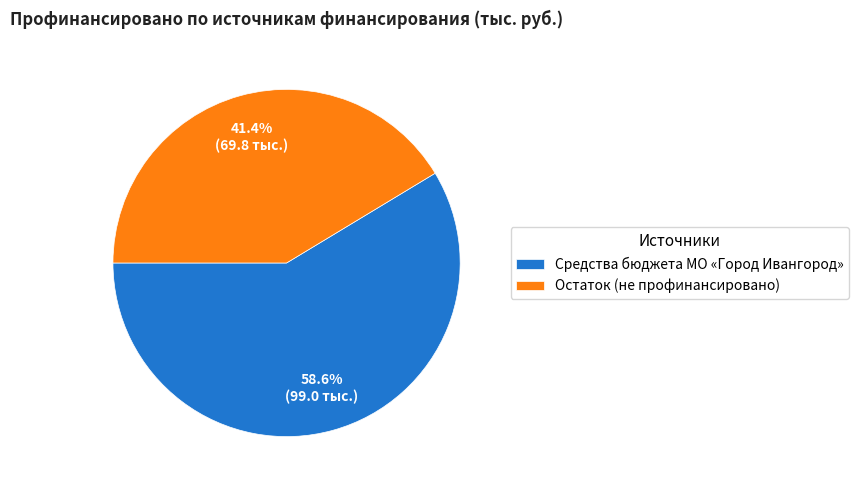

Is the sum of Остаток (не профинансировано) and Средства бюджета МО «Город Ивангород» greater than half?

Yes